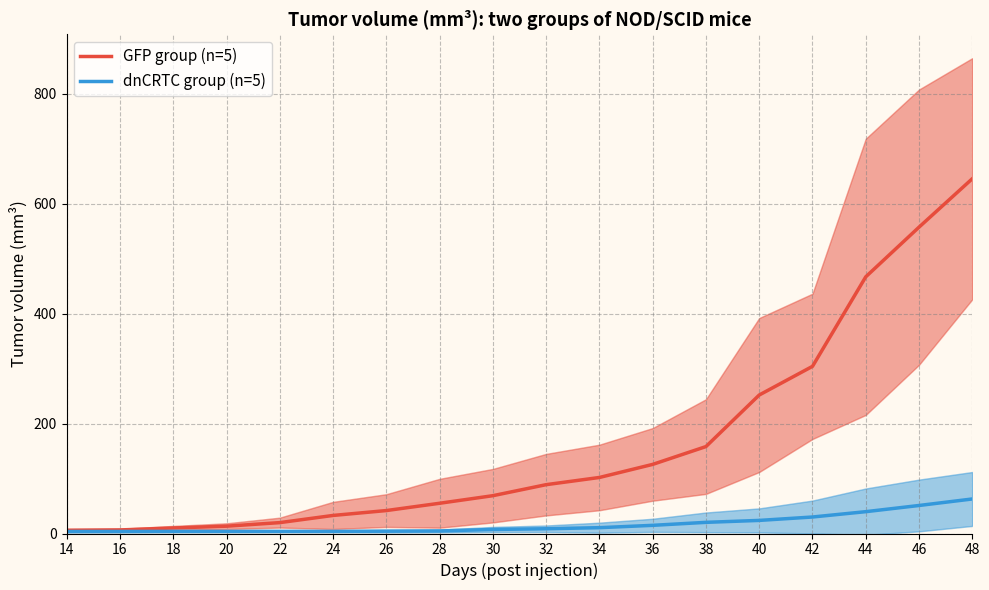

True or false: dnCRTC group (n=5) has a value of 10.6 at 34.

True